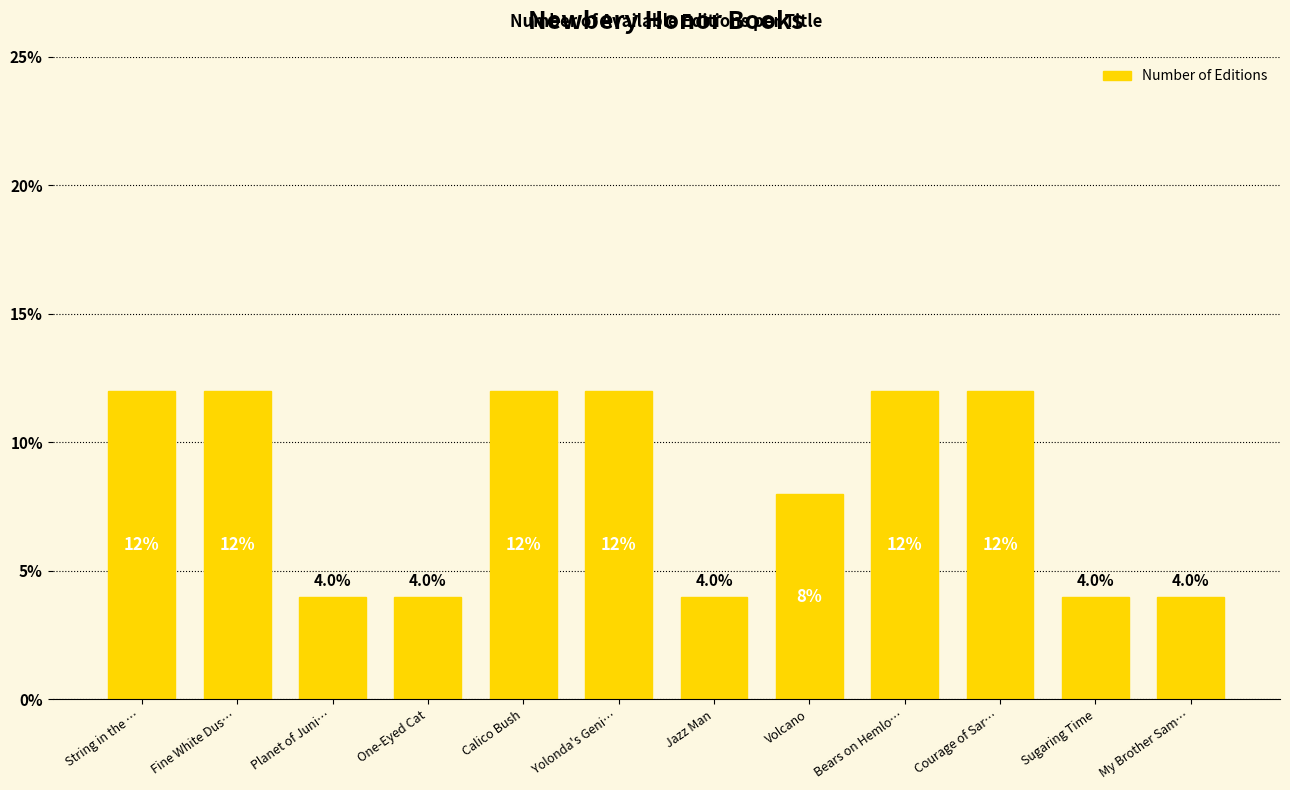

How many bars are there in total?

12